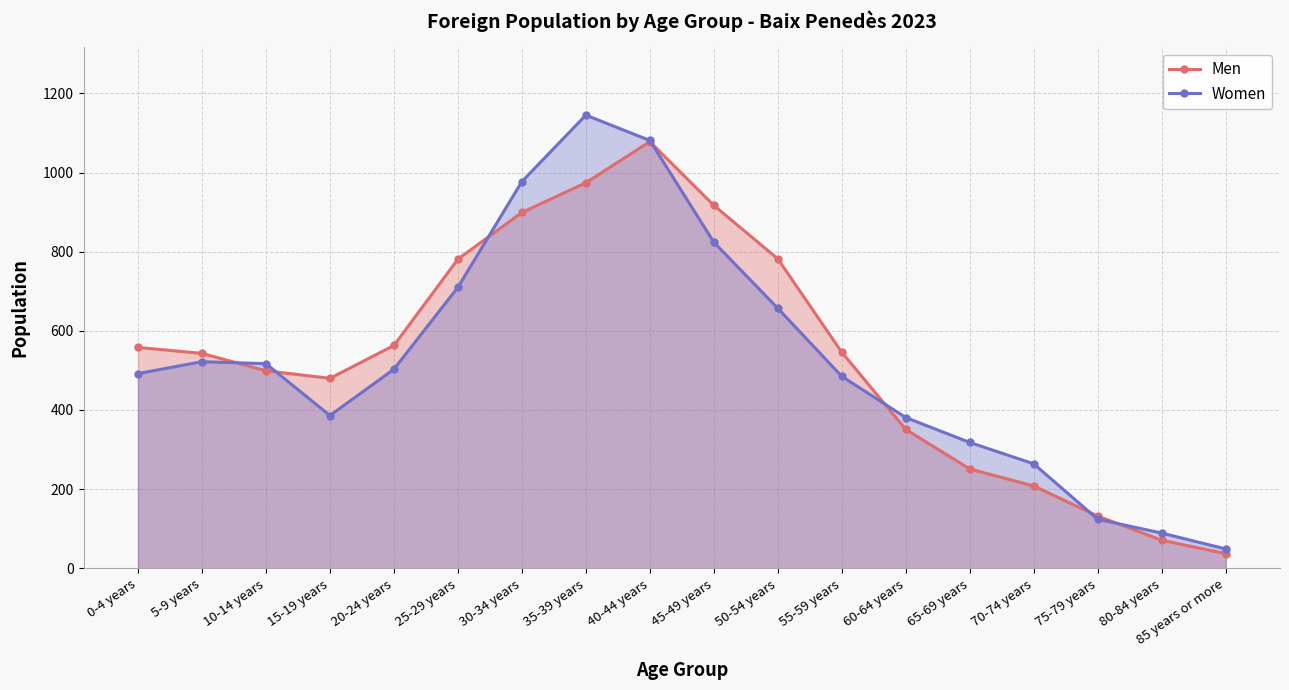

At which category is the sum across all series the highest?

40-44 years